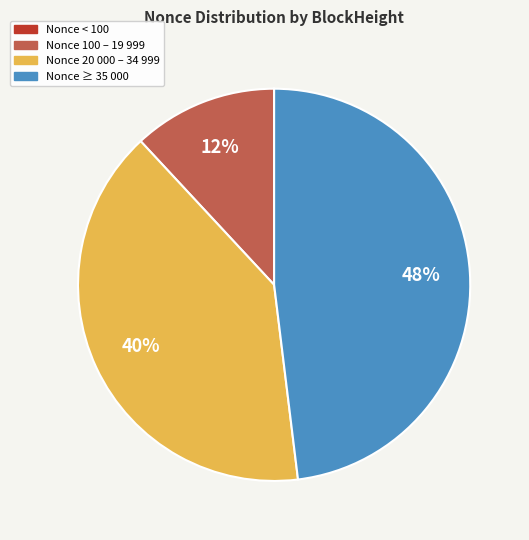

To the nearest percent, what is the difference between the largest and smallest slice percentages?

48%